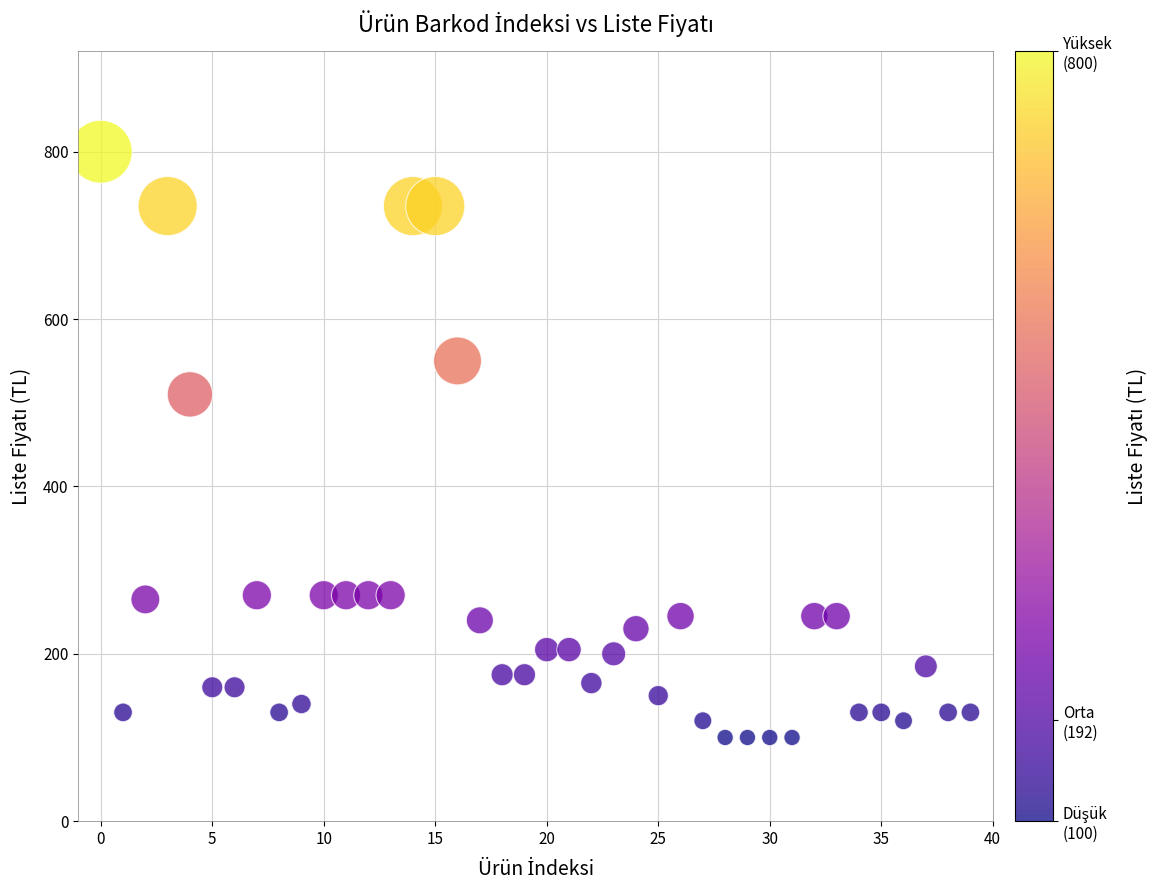

What Y value in the scatter plot is closest to 450?

510